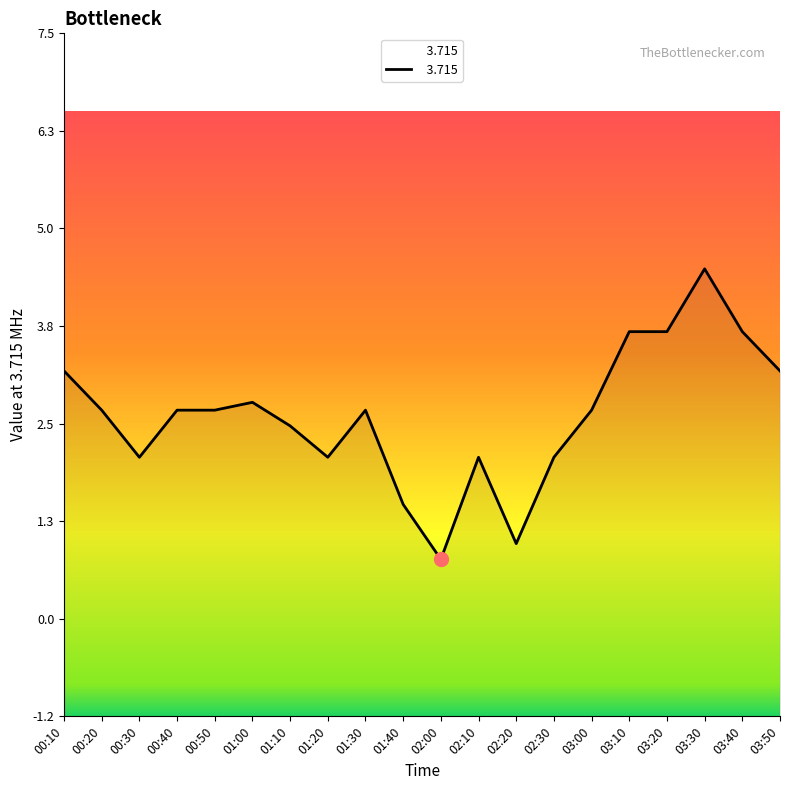

Does the chart display data point markers on the line(s)?

No